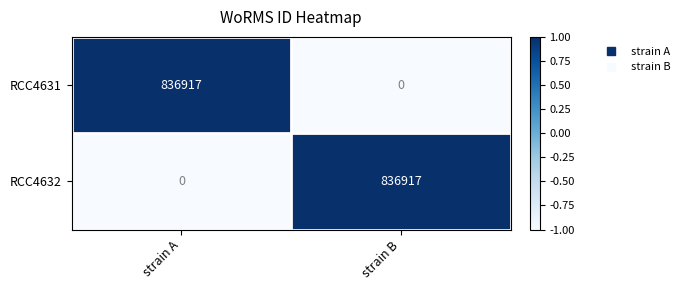

Is it true that RCC4631 equals 836917 at strain A?

True